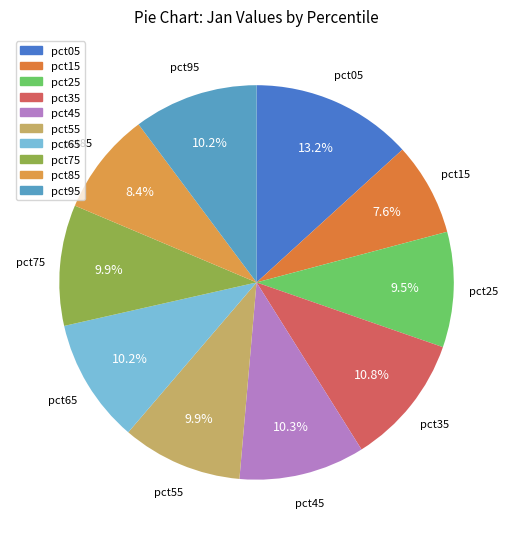

Which category has the biggest portion of the pie?

pct05